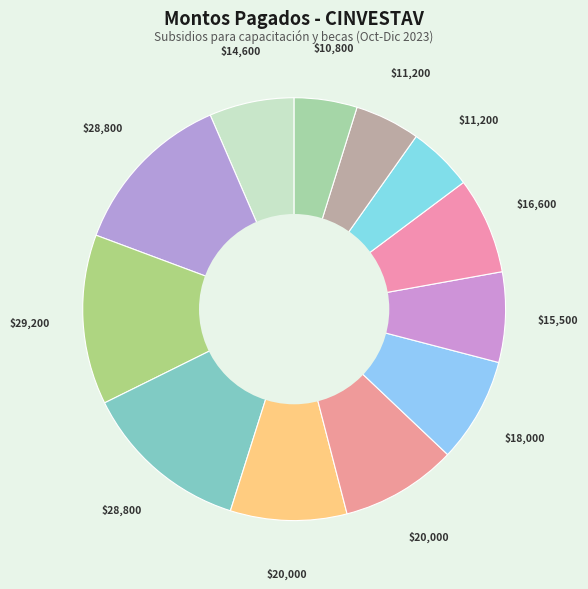

Count the number of slices in the pie.

12